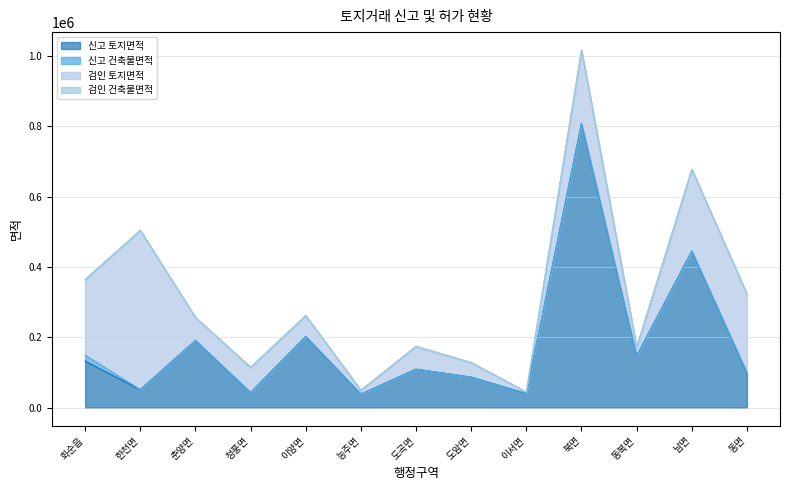

Is it true that 검인 건축물면적 equals 129.7 at 청풍면?

True